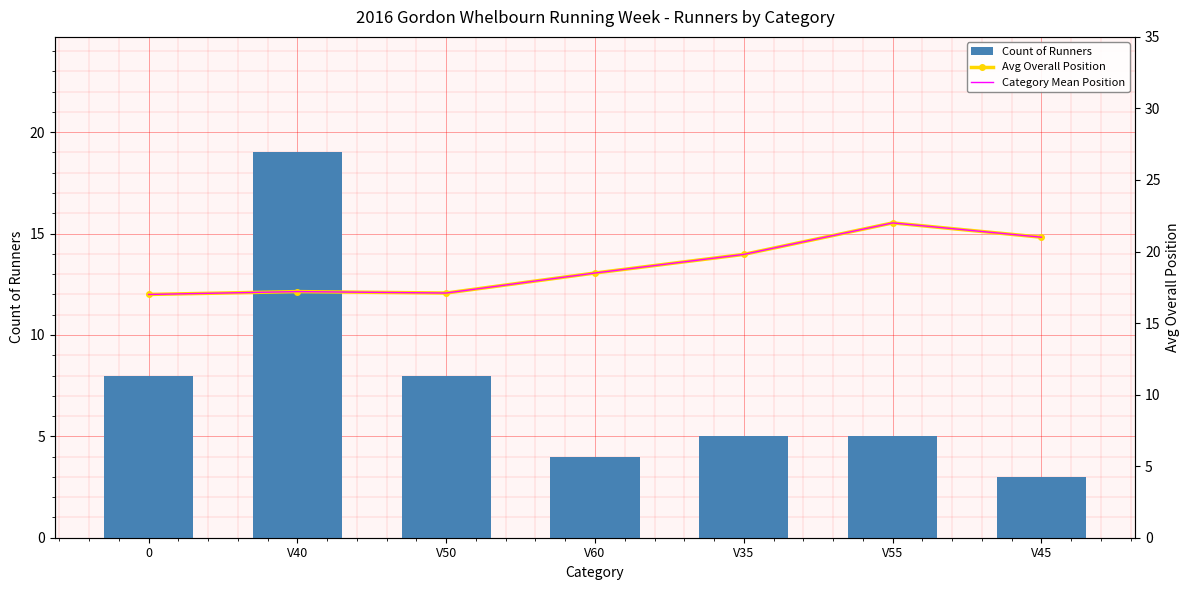

What is the total value across all series at V45?

45.0